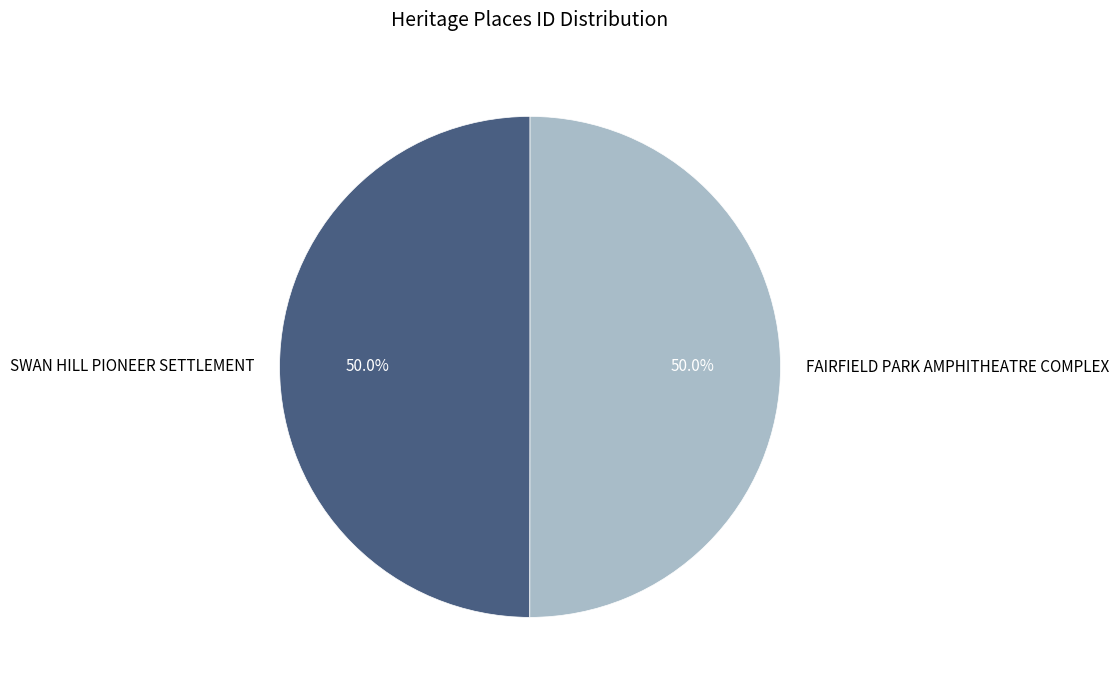

What is the ratio of the value at SWAN HILL PIONEER SETTLEMENT to the value at FAIRFIELD PARK AMPHITHEATRE COMPLEX?

1.0